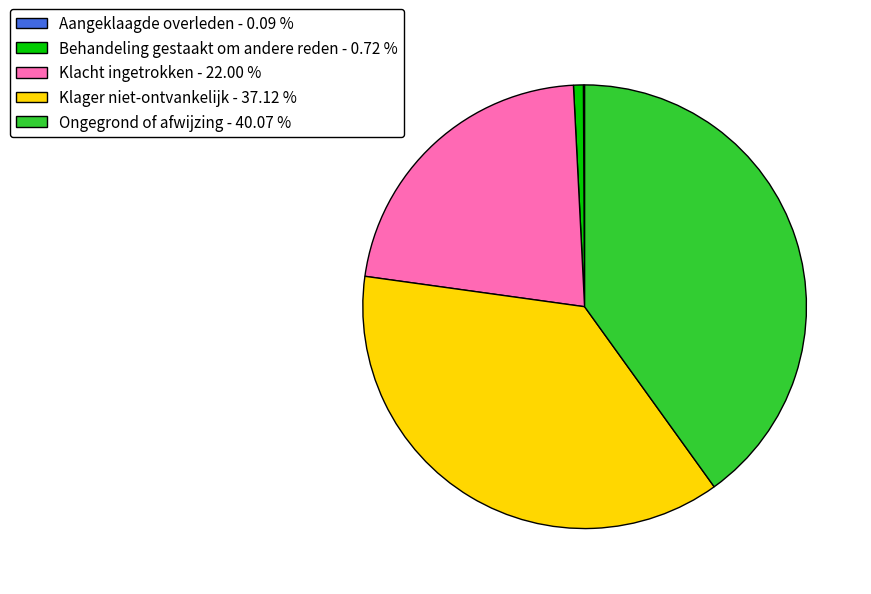

Between Klager niet-ontvankelijk - 37.12 % and Ongegrond of afwijzing - 40.07 %, which is larger?

Ongegrond of afwijzing - 40.07 %